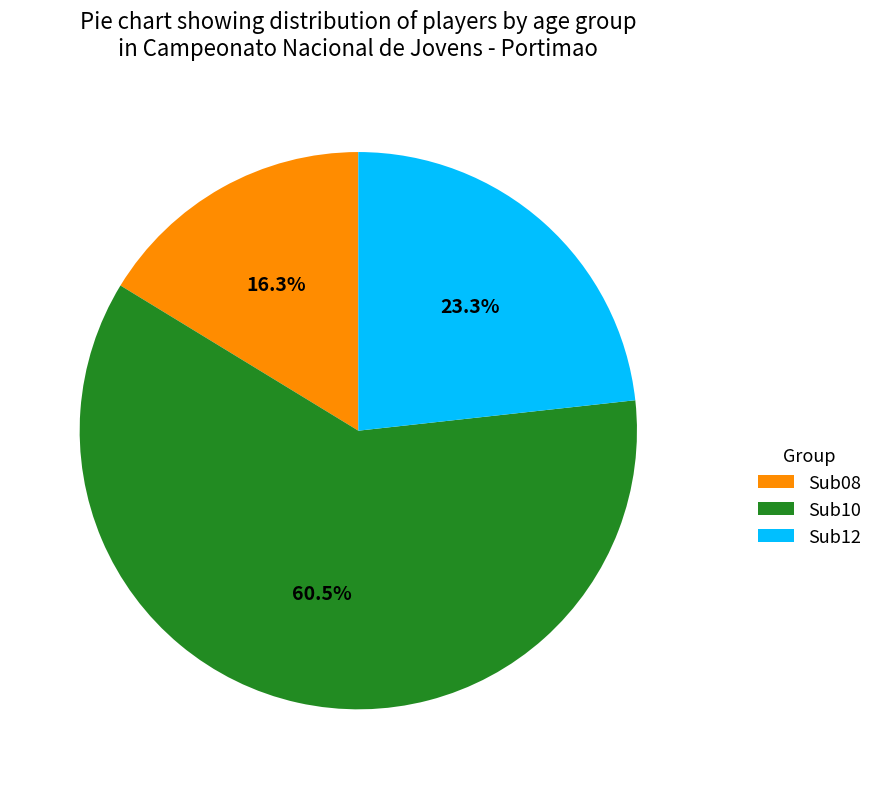

Which category accounts for the majority?

Sub10